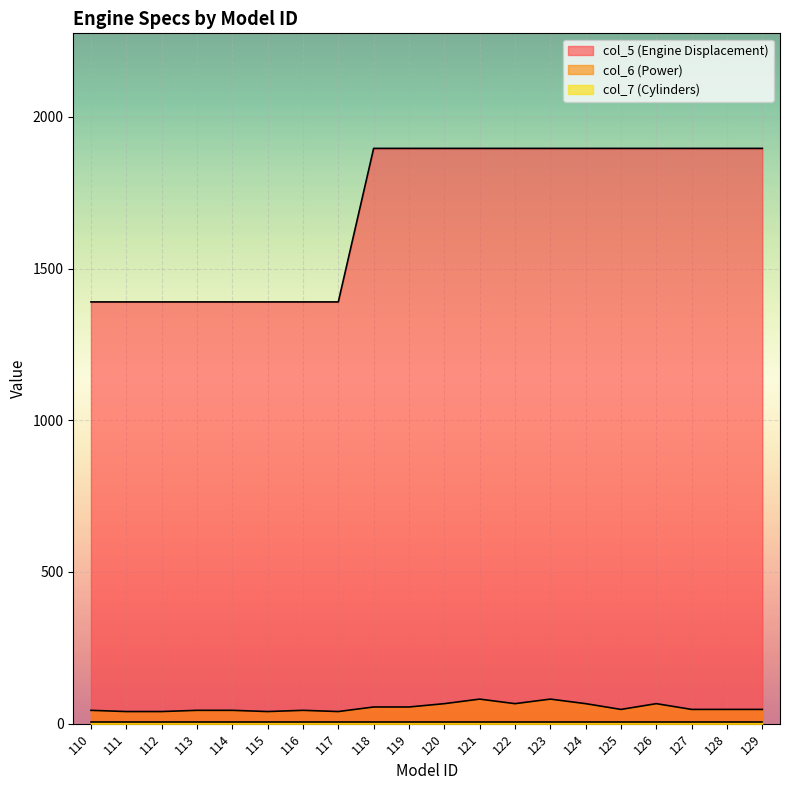

True or false: col_5 (Engine Displacement) and col_6 (Power) intersect in this chart.

False